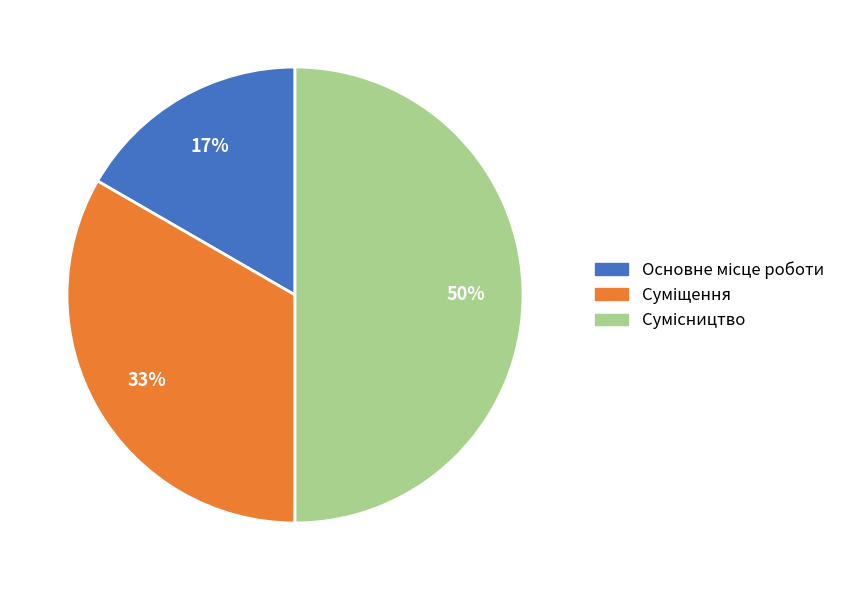

To the nearest percent, what is the average slice percentage?

33%